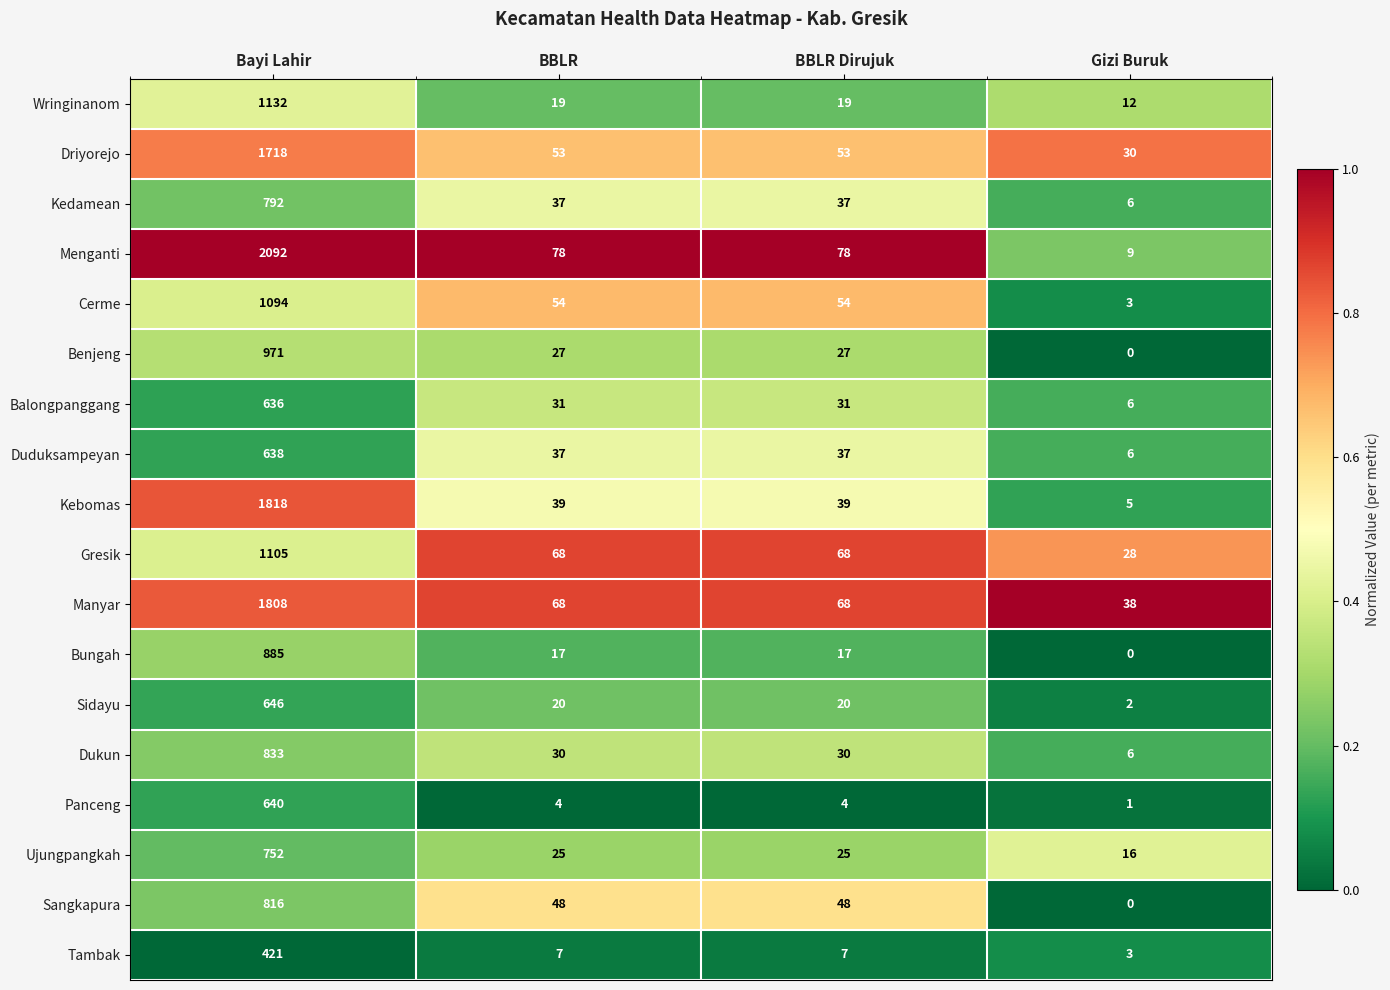

Rank the series by their maximum value, from lowest to highest.

Tambak, Balongpanggang, Duduksampeyan, Panceng, Sidayu, Ujungpangkah, Kedamean, Sangkapura, Dukun, Bungah, Benjeng, Cerme, Gresik, Wringinanom, Driyorejo, Manyar, Kebomas, Menganti